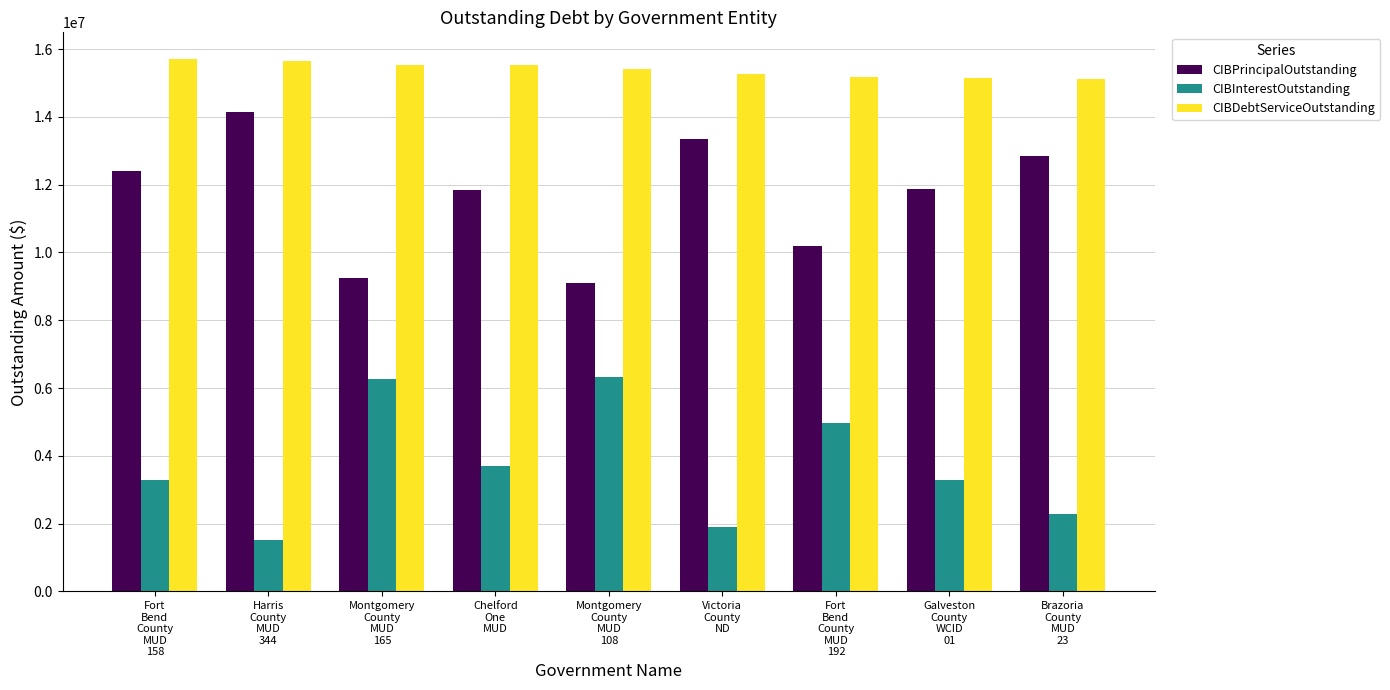

At how many categories does at least one series exceed 7484746?

9